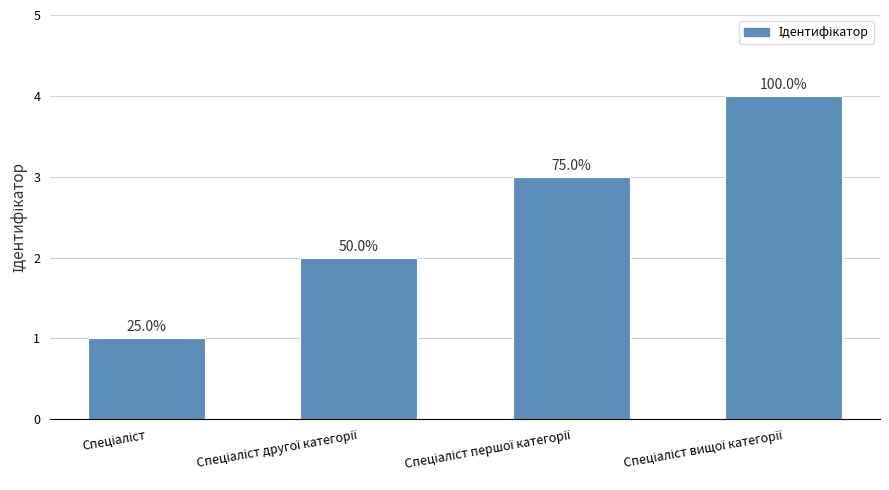

What is the value of the 1st bar from the left?

1